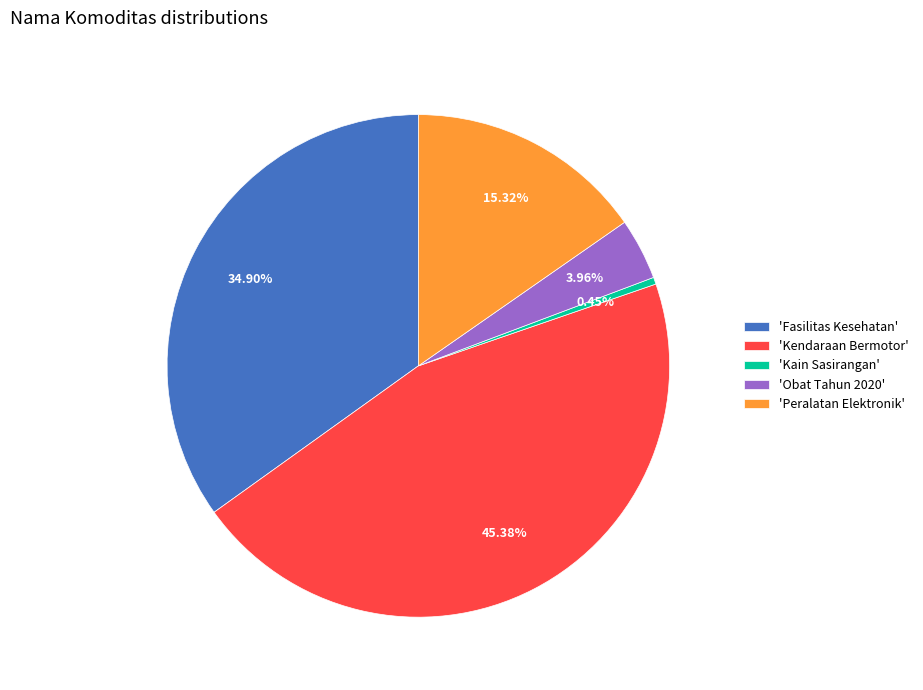

Count the number of slices in the pie.

5